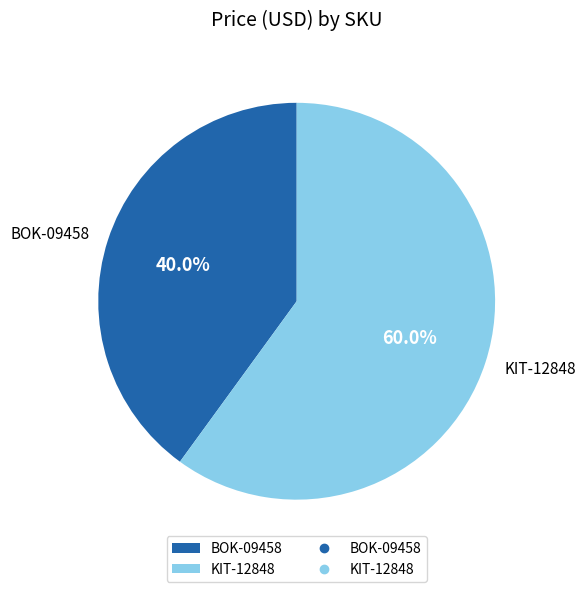

What percentage is the BOK-09458 slice, to the nearest percent?

40%